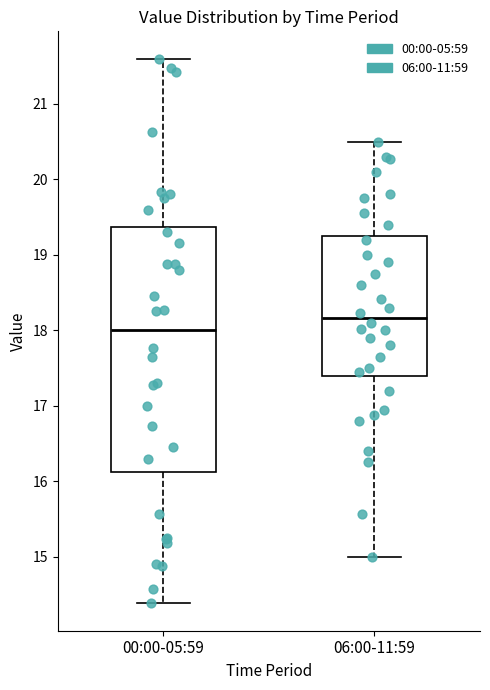

Reading left to right, read every box against the y-axis: the position of its median line, the range the box covers, and the ends of its whiskers. The values are not printed on the chart, so give them approximately, as read against the axis.

00:00-05:59: median 18.0, box 16.1 to 19.4, whiskers 14.4 to 21.6
06:00-11:59: median 18.2, box 17.4 to 19.3, whiskers 15.0 to 20.5